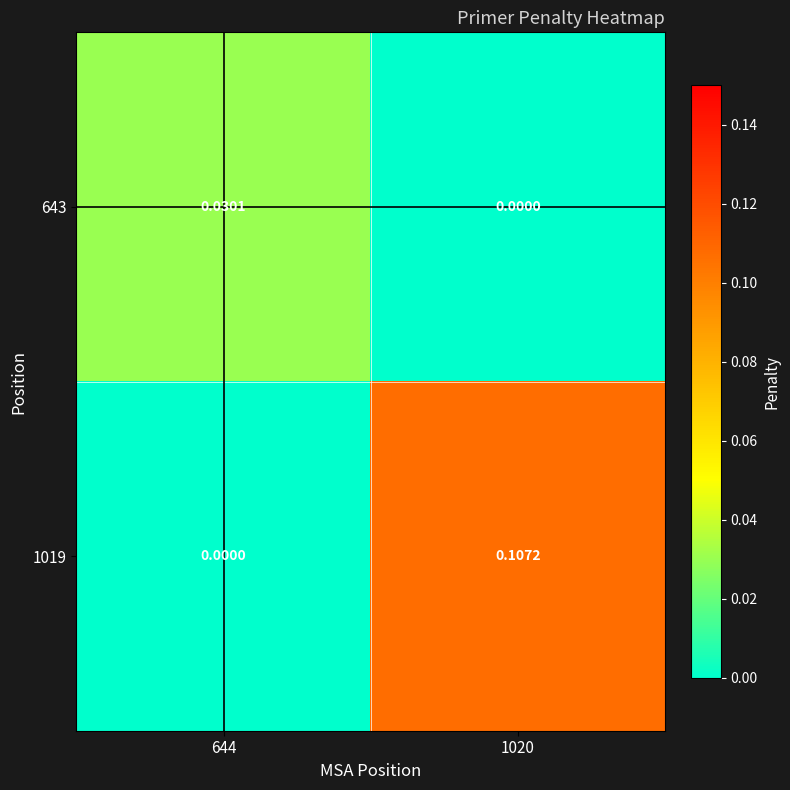

How many series are shown in this chart?

2